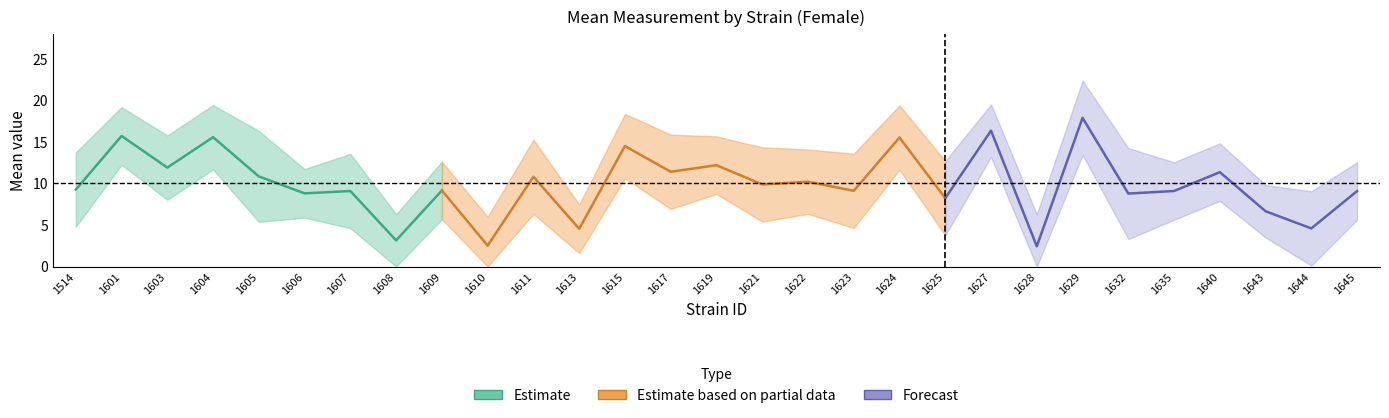

What is the average value of the lowercl series?

6.1